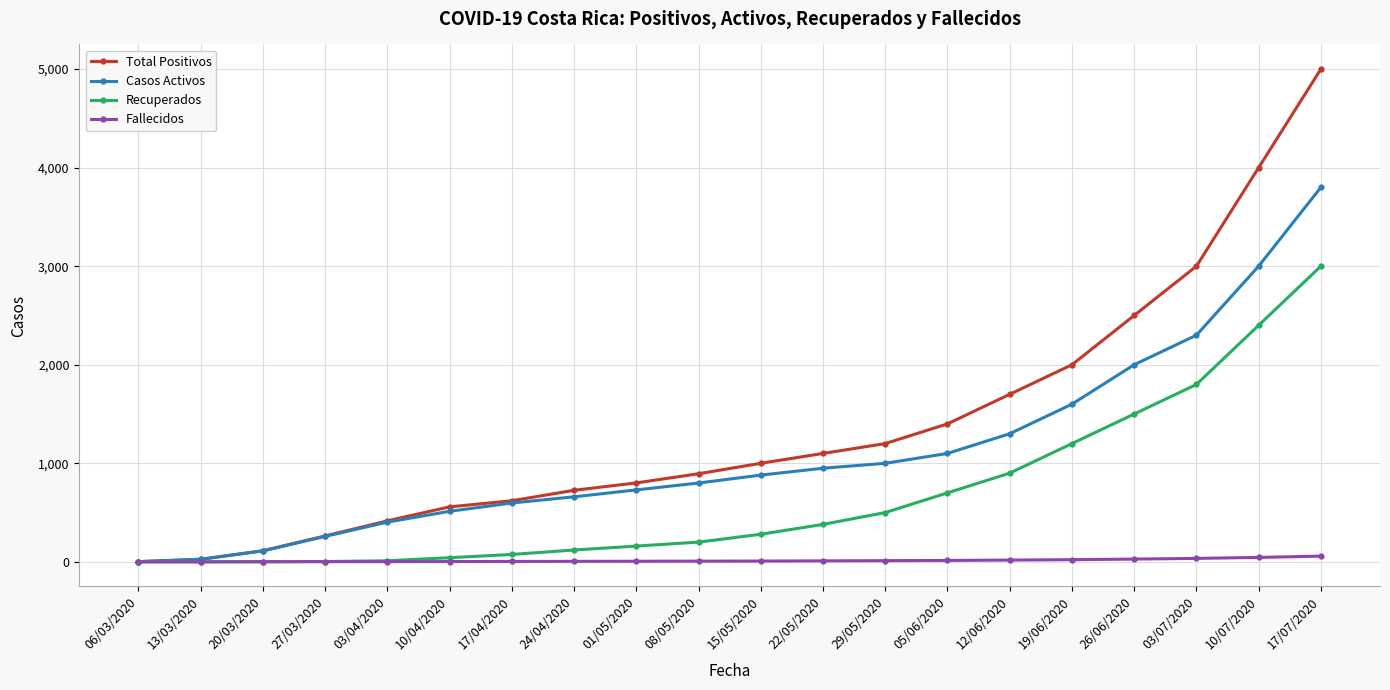

How many lines are shown in the chart?

4